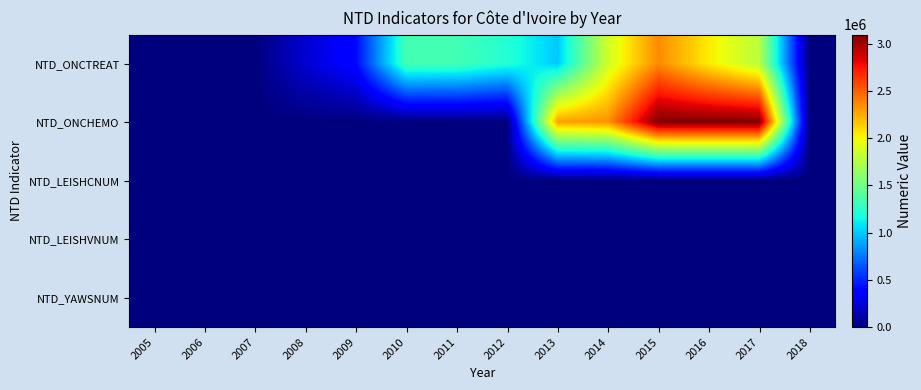

What is the total value across all series at 2014?

4200300